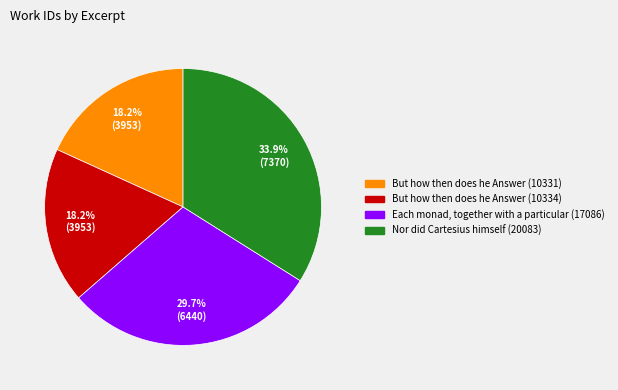

To the nearest percent, what portion does Each monad, together with a particular (17086) represent?

30%